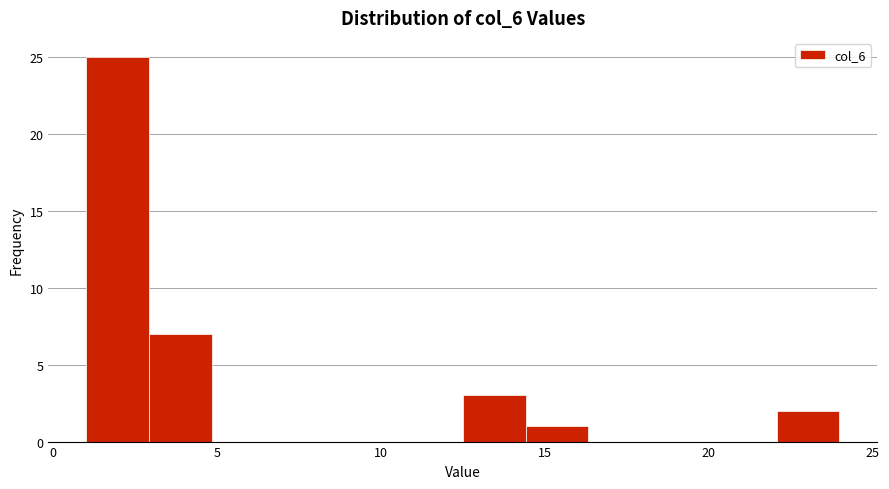

Read against the x-axis, roughly where is the centre of the tallest bar?

2.0